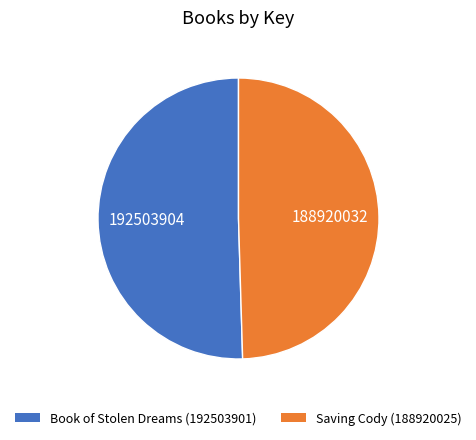

Which category has the smallest portion of the pie?

Saving Cody (188920025)